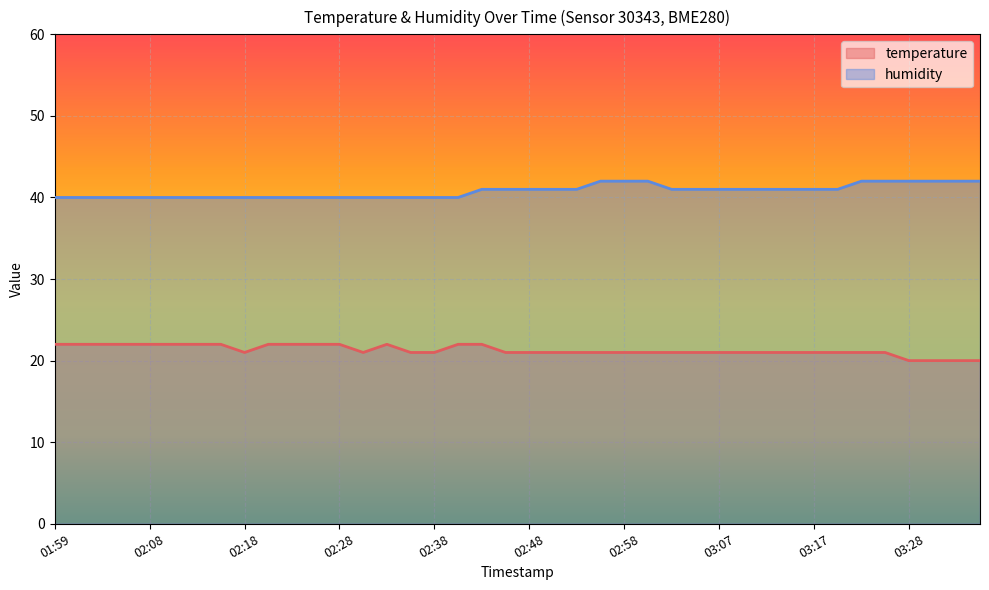

What is the difference between the temperature values at 02:31 and 02:03?

1